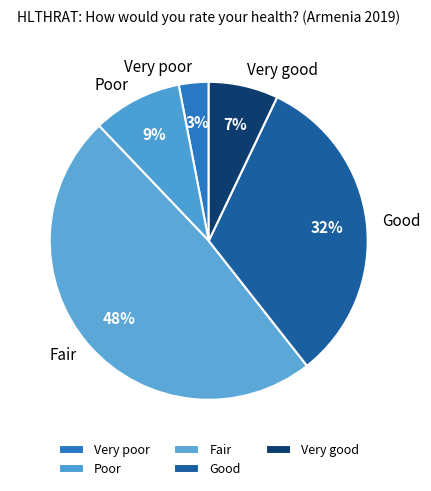

Is it true that Poor is 9% of the pie?

True